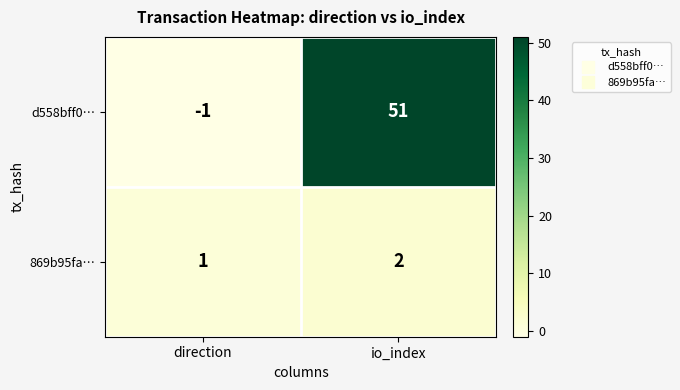

Reading left to right, extract all data points from this chart.

d558bff0…: direction=-1	io_index=51
869b95fa…: direction=1	io_index=2